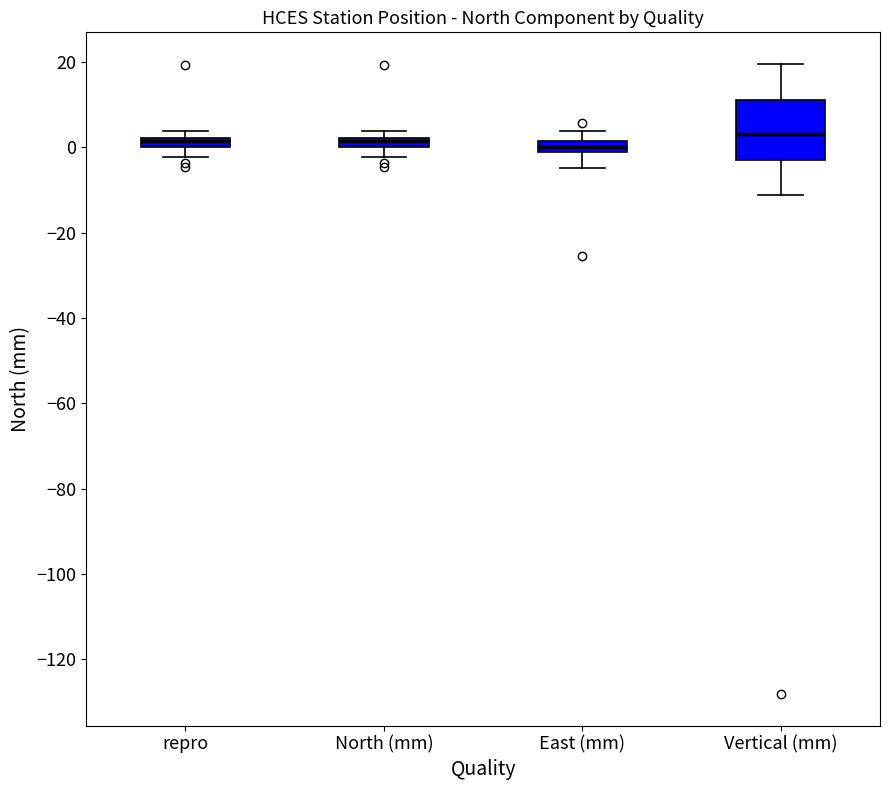

Where is the upper edge of the box for North (mm) on the y-axis? The values are not printed on the chart, so give them approximately, as read against the axis.

2